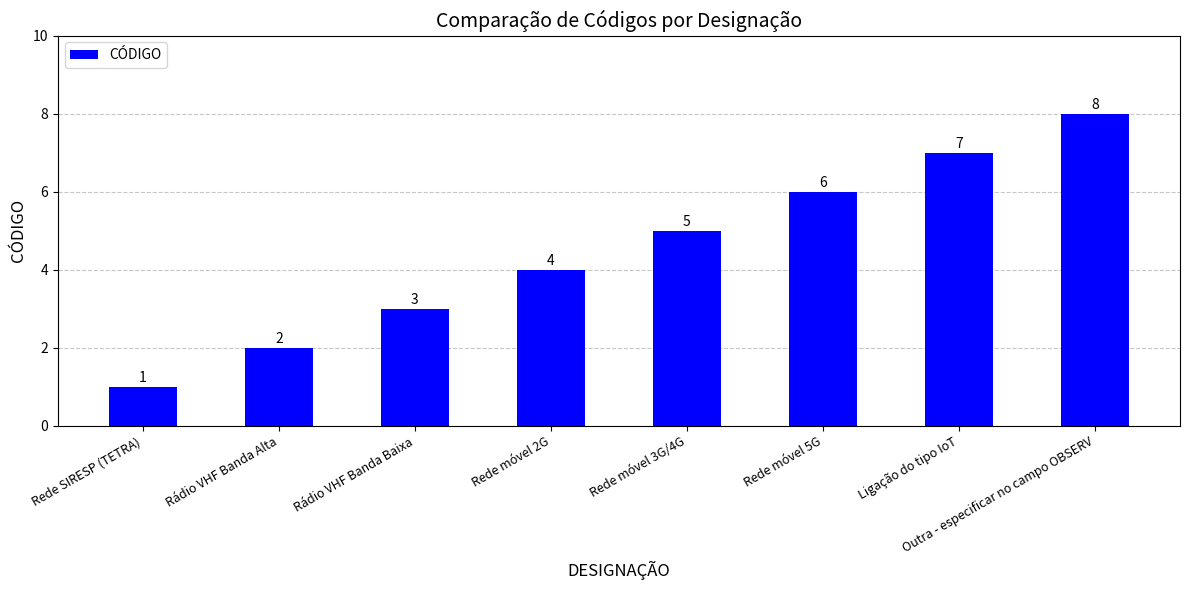

True or false: the data shows 2 at Rede móvel 5G.

False